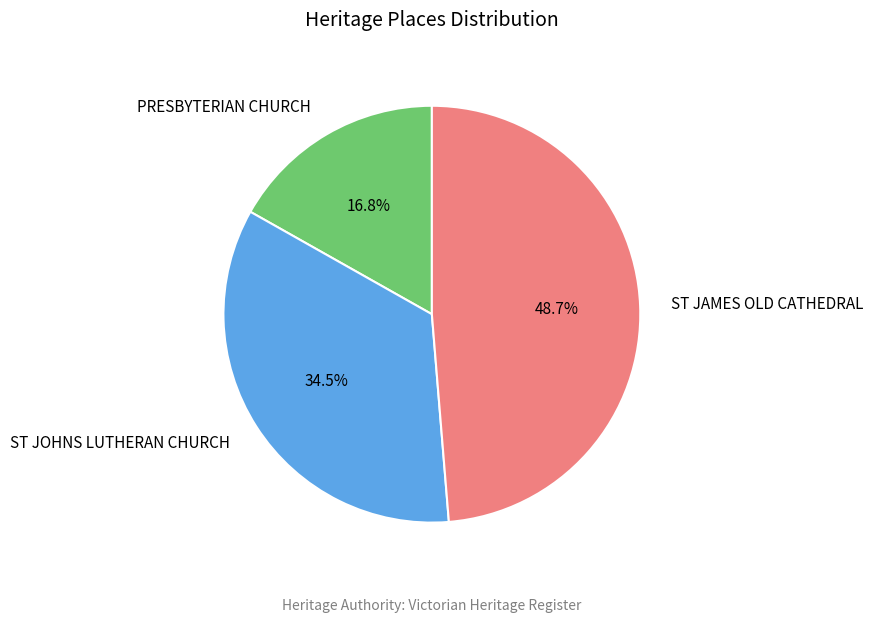

Is the sum of ST JOHNS LUTHERAN CHURCH and PRESBYTERIAN CHURCH greater than half?

Yes